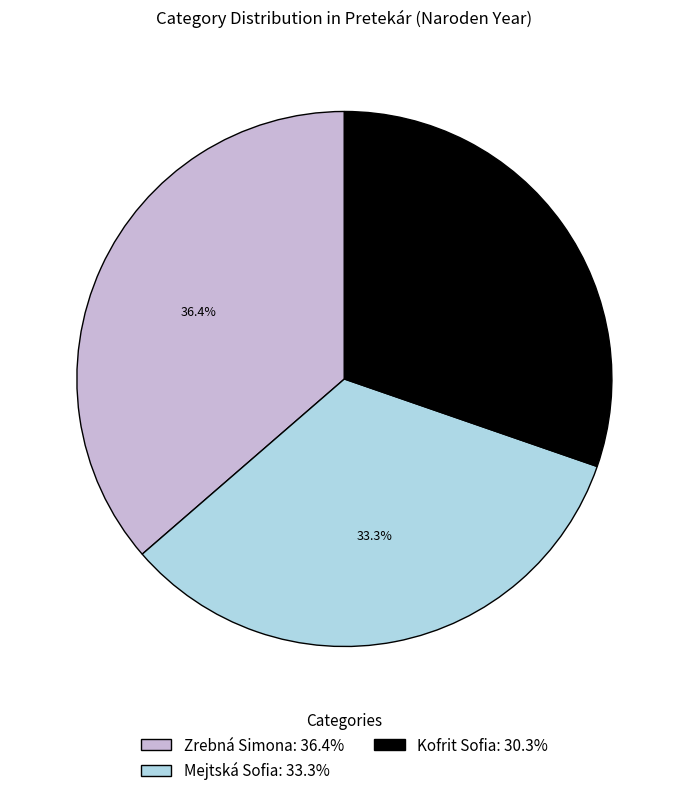

What is the largest slice in the pie chart?

Zrebná Simona